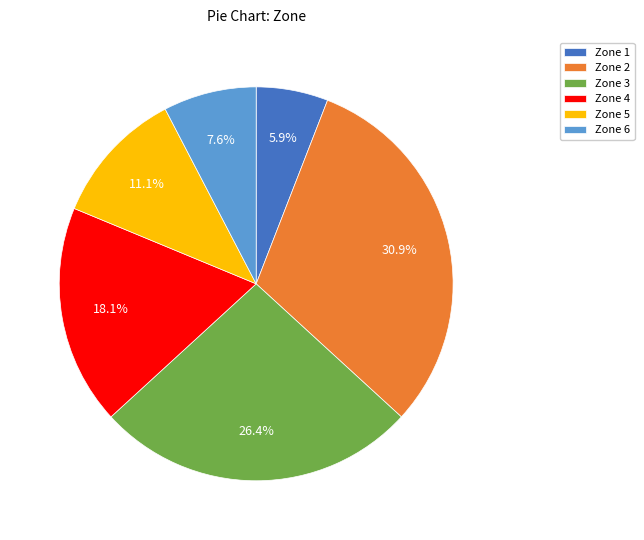

Is it true that Zone 6 is 8% of the pie?

True